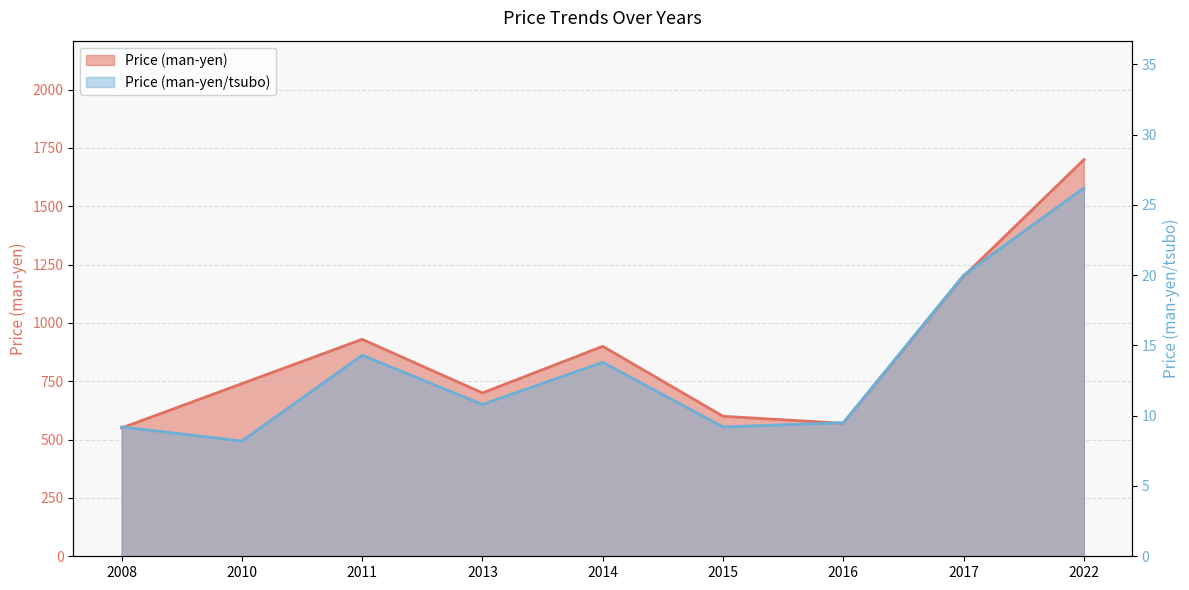

Which category has the lowest value across all series?

2010